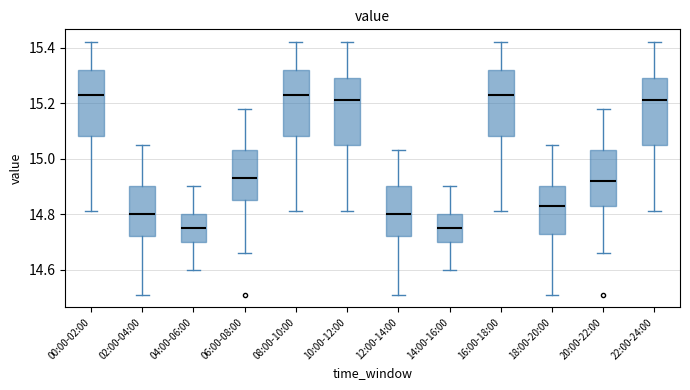

Where does the median line of the box for 18:00-20:00 sit on the y-axis? The values are not printed on the chart, so give them approximately, as read against the axis.

14.84